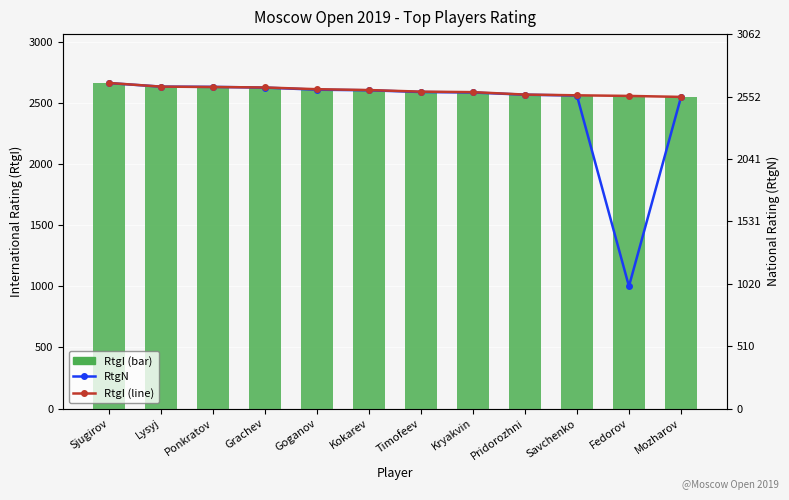

What is the difference between the maximum and minimum values in the RtgI series?

114